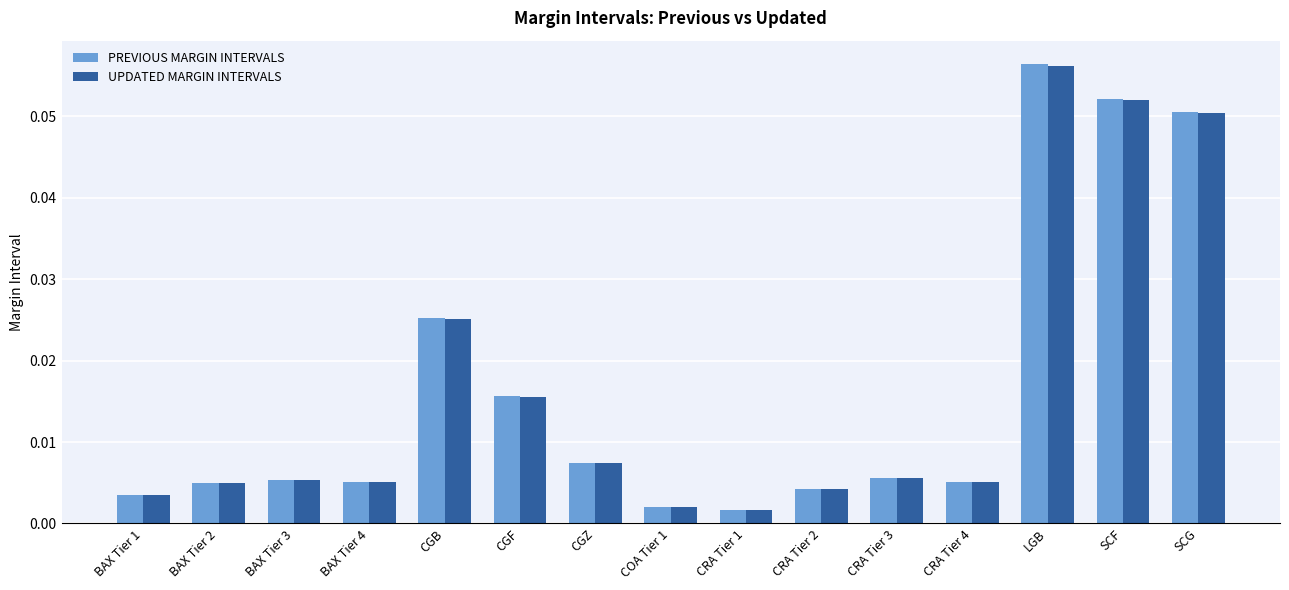

At how many categories does at least one series exceed 0?

15